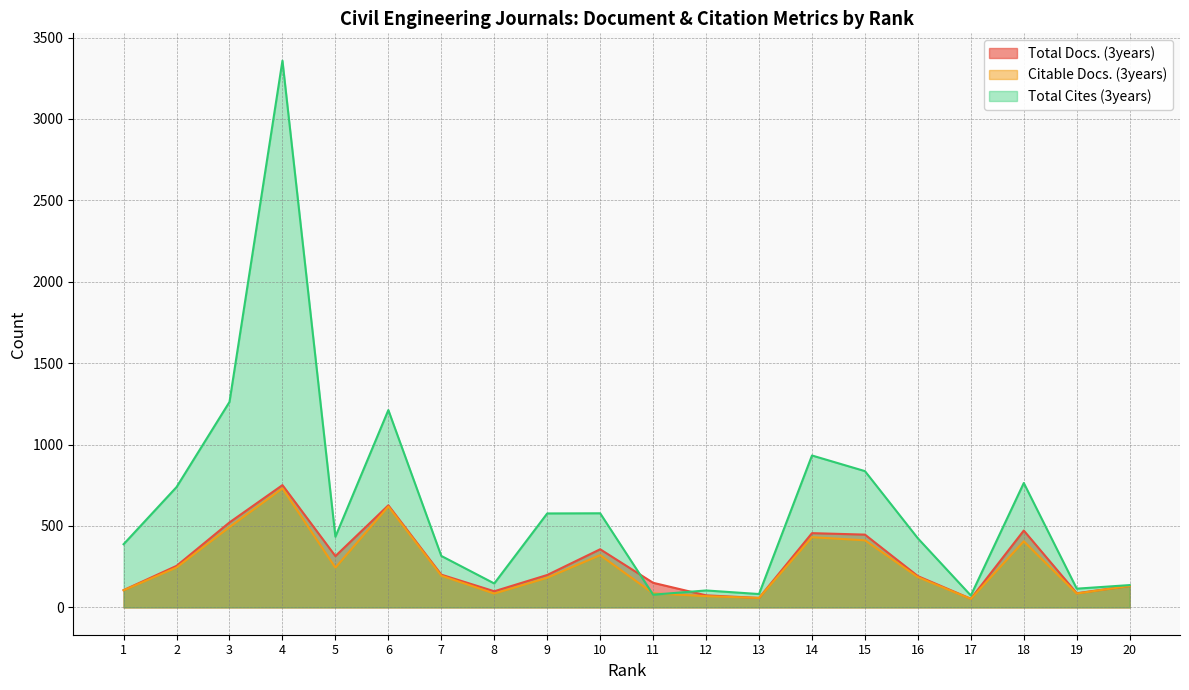

Rank the categories by Citable Docs. (3years) value from lowest to highest.

17, 13, 12, 8, 19, 11, 1, 20, 9, 16, 7, 5, 2, 10, 18, 15, 14, 3, 6, 4